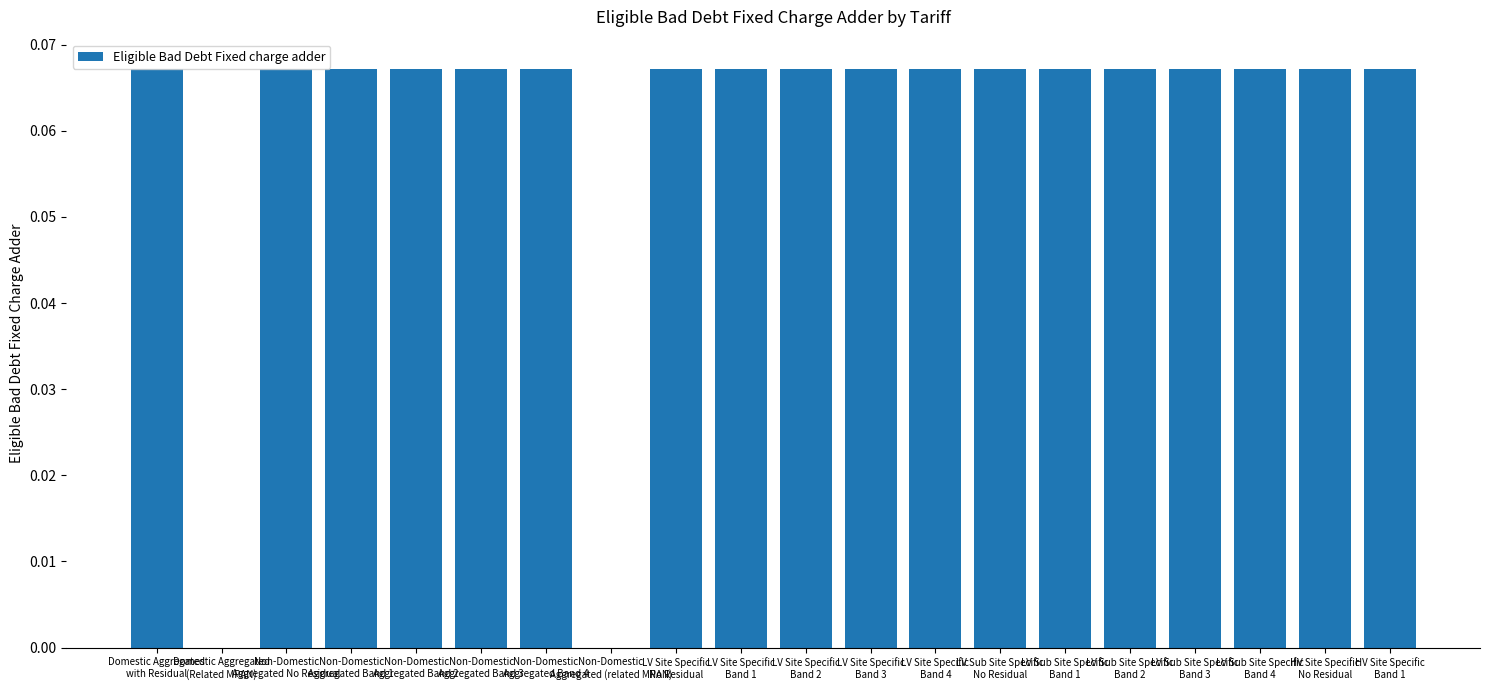

What is the sum of all values?

1.2